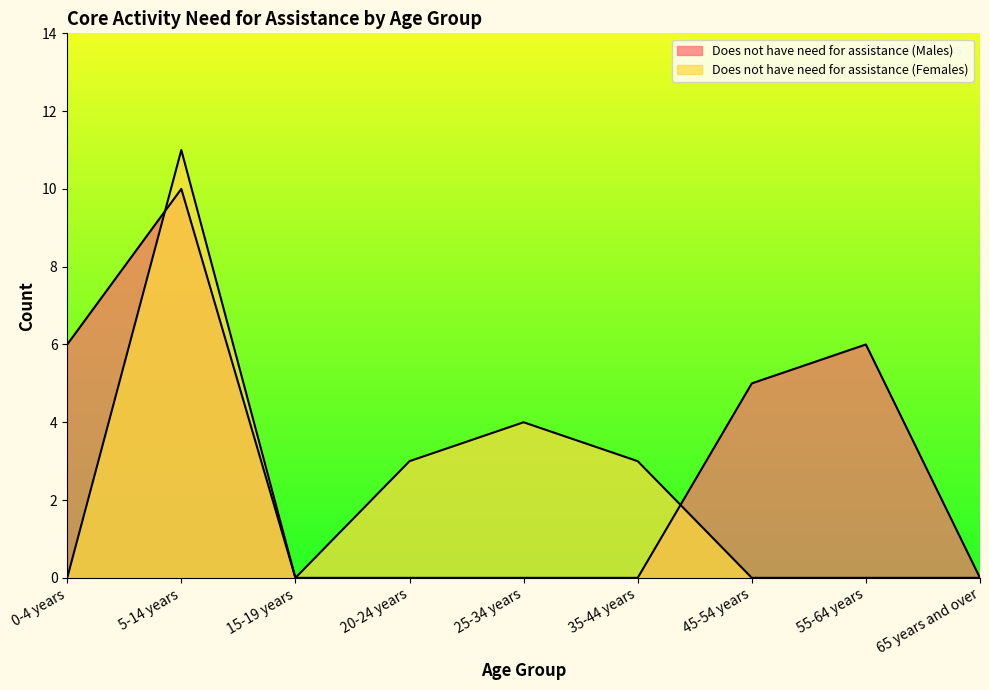

In Does not have need for assistance (Females), how many points are higher than both neighbors (excluding endpoints)?

2